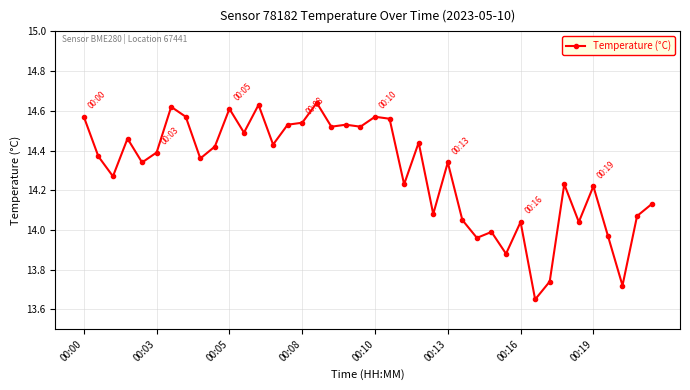

What is the difference between the second highest and second lowest values?

0.9